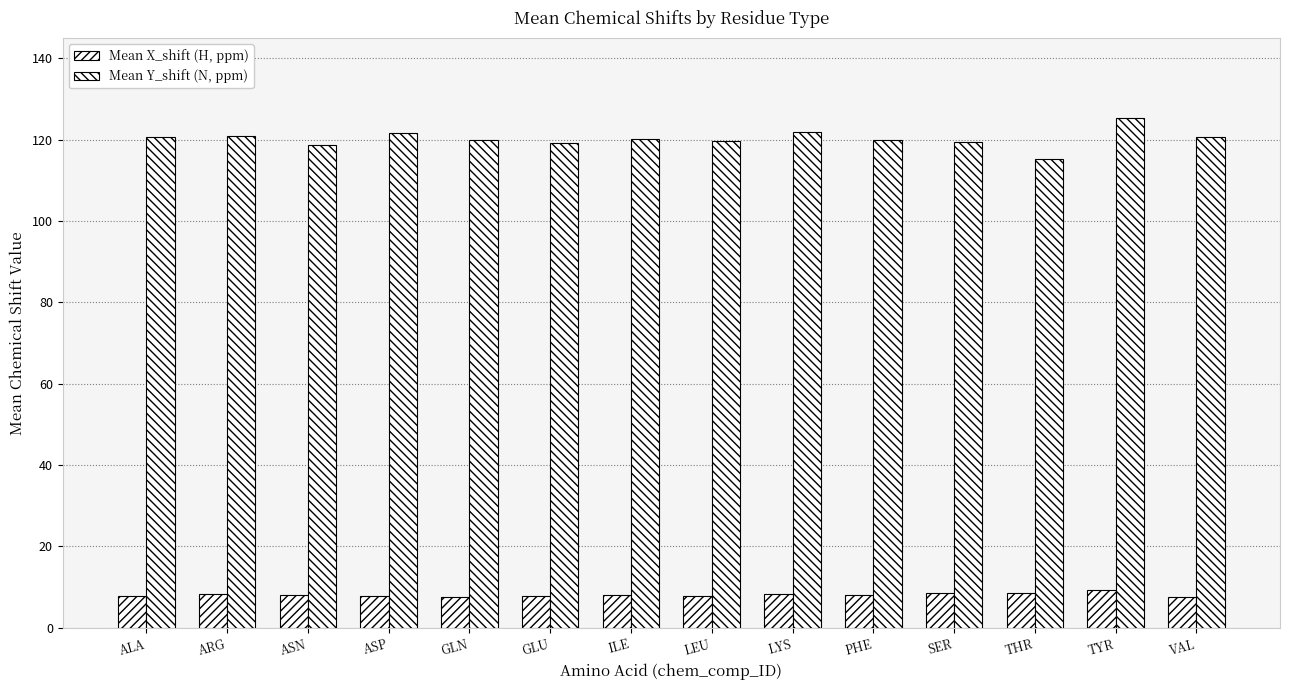

What is the difference between the highest and lowest values at ILE?

112.2